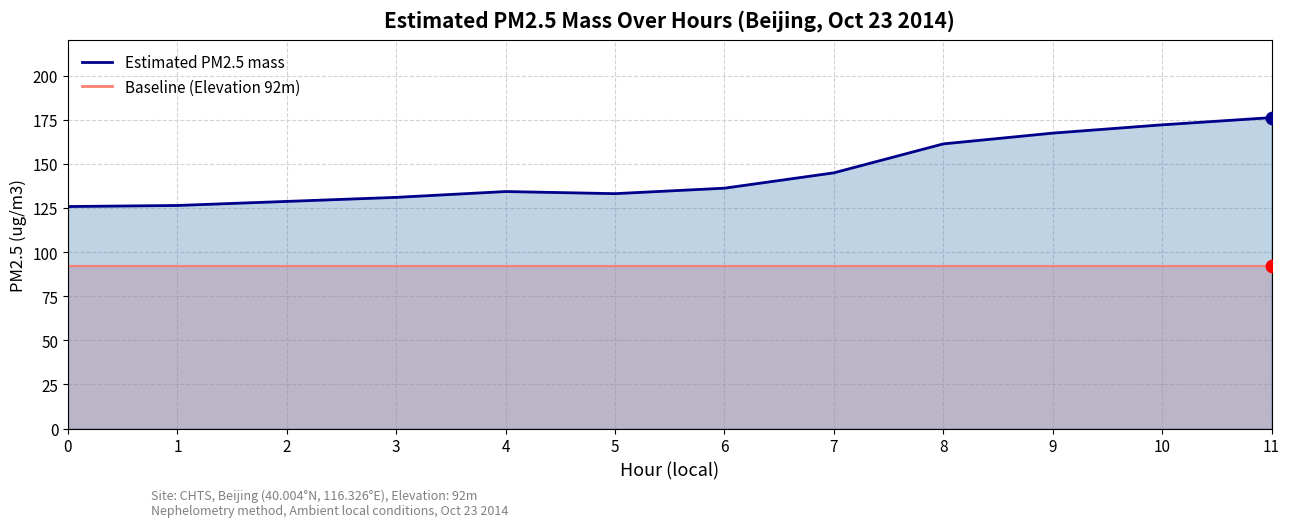

What is the change in value from 2 to 11?

+47.5